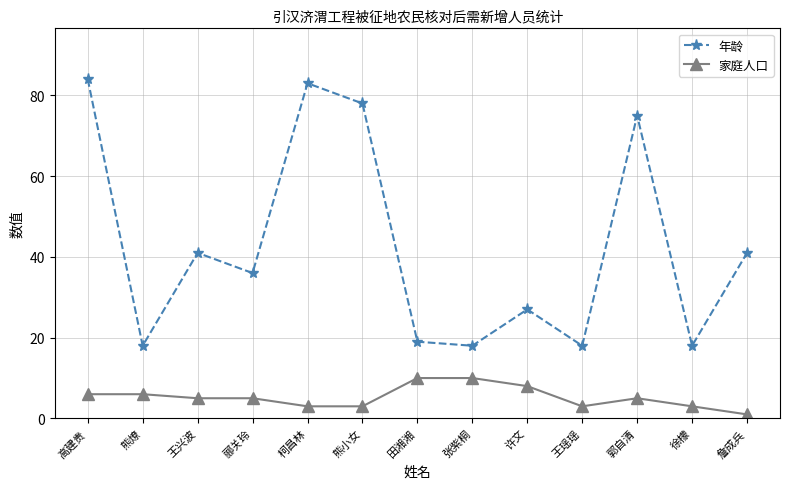

Reading left to right, list all the values displayed in this chart.

年龄: 高建贵=84	熊燎=18	王兴波=41	郦关玲=36	柯昌林=83	熊小女=78	田湘湘=19	张紫桐=18	许文=27	王瑶瑶=18	郭自清=75	徐檬=18	詹成兵=41
家庭人口: 高建贵=6	熊燎=6	王兴波=5	郦关玲=5	柯昌林=3	熊小女=3	田湘湘=10	张紫桐=10	许文=8	王瑶瑶=3	郭自清=5	徐檬=3	詹成兵=1